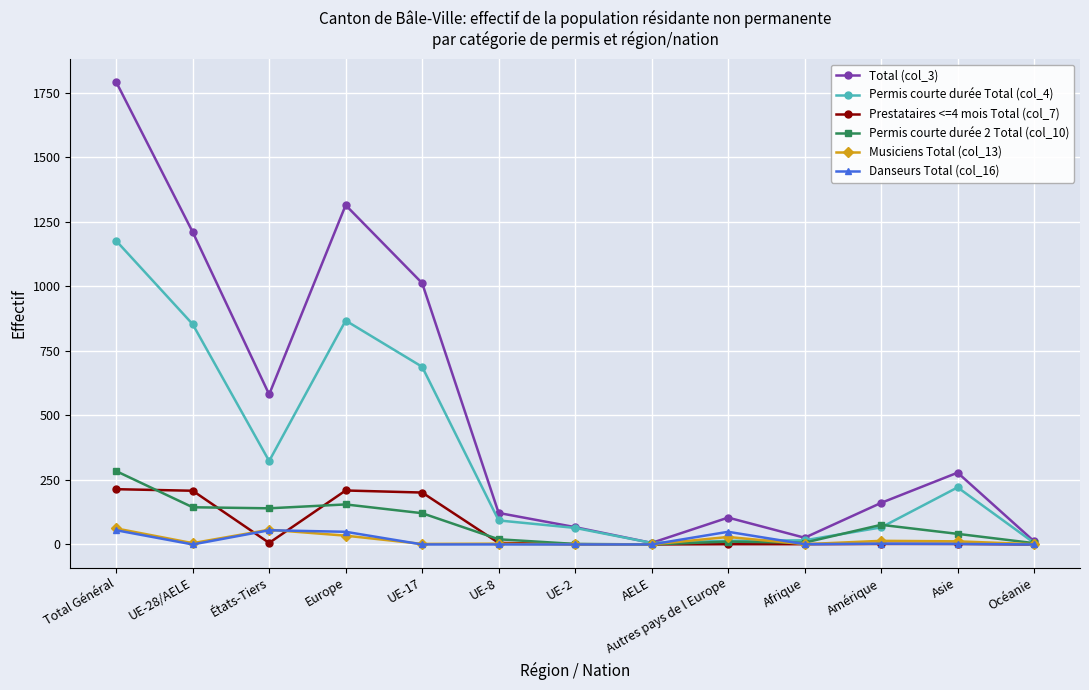

At which label does Musiciens Total (col_13) first exceed 5?

Total Général